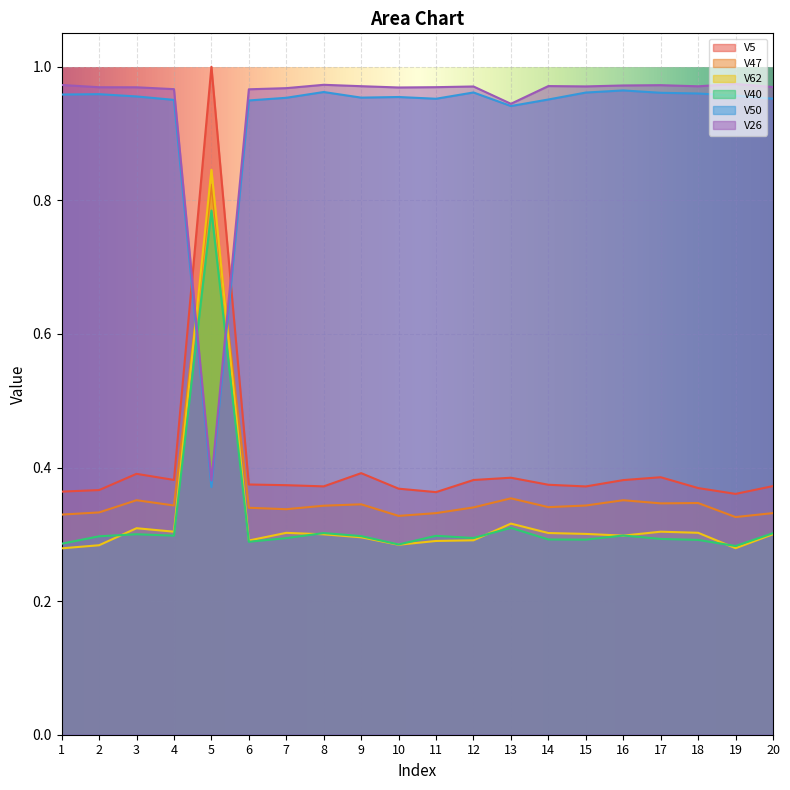

What is the value of the V26 point at the 5th from the left?

0.4